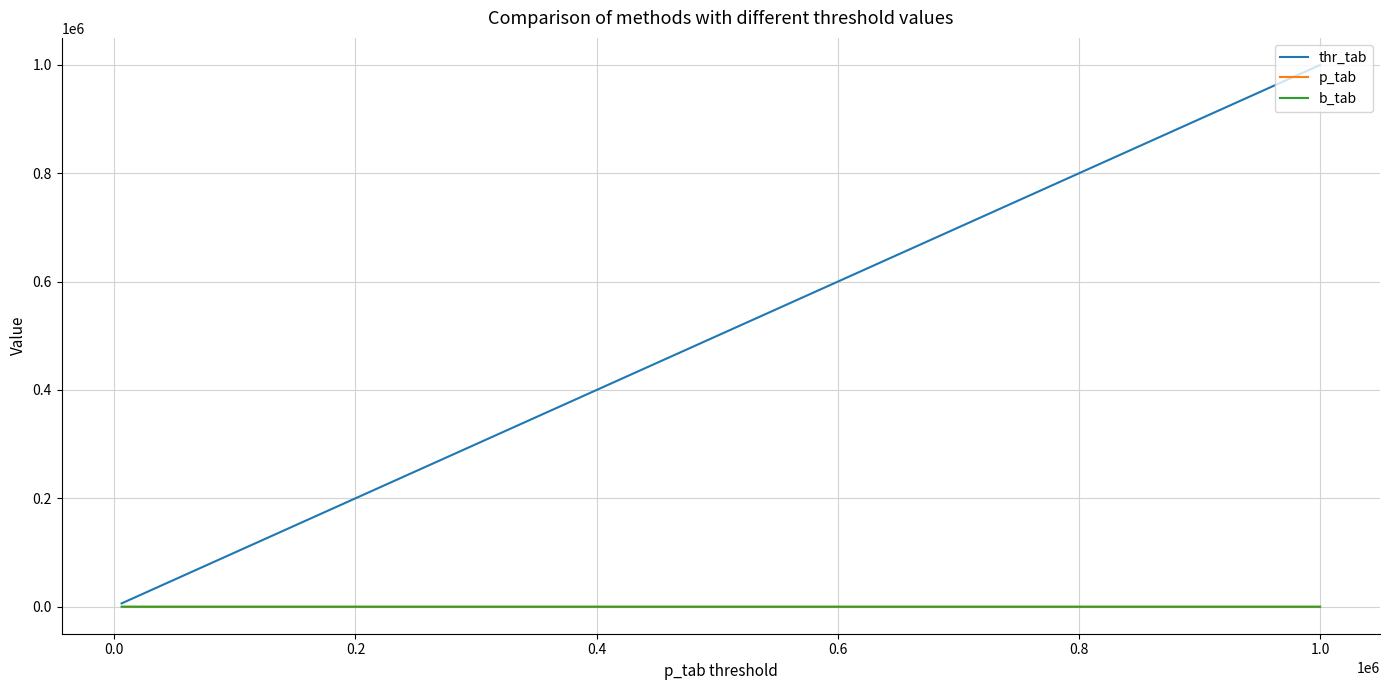

Is this an area chart (filled region under the line)?

No